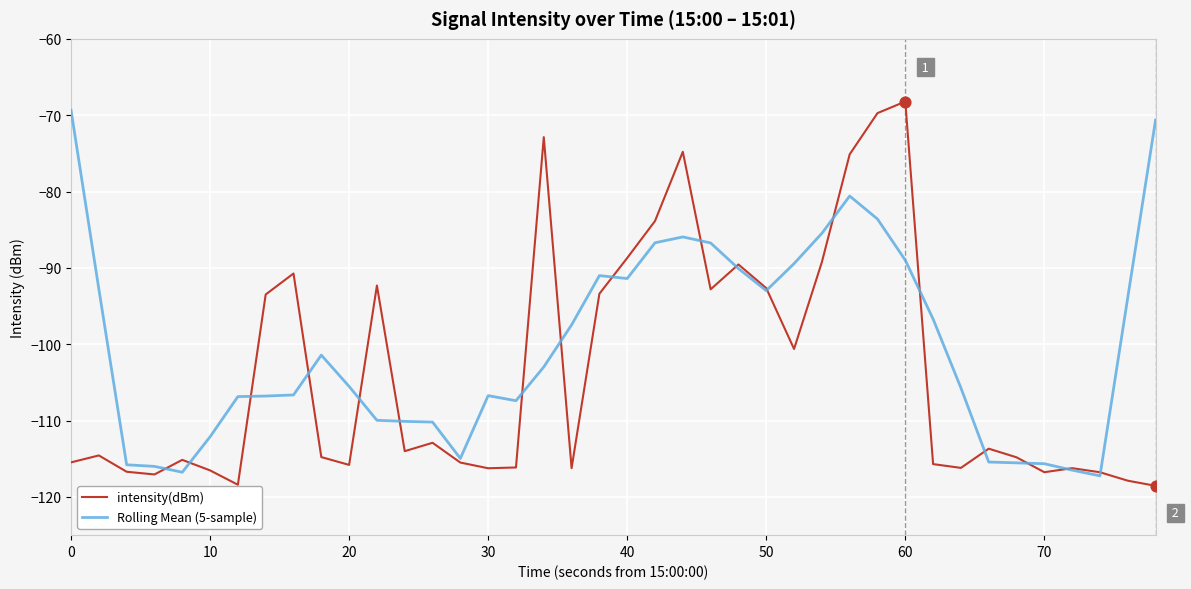

What is the highest value of the Rolling Mean (5-sample) series?

-69.3